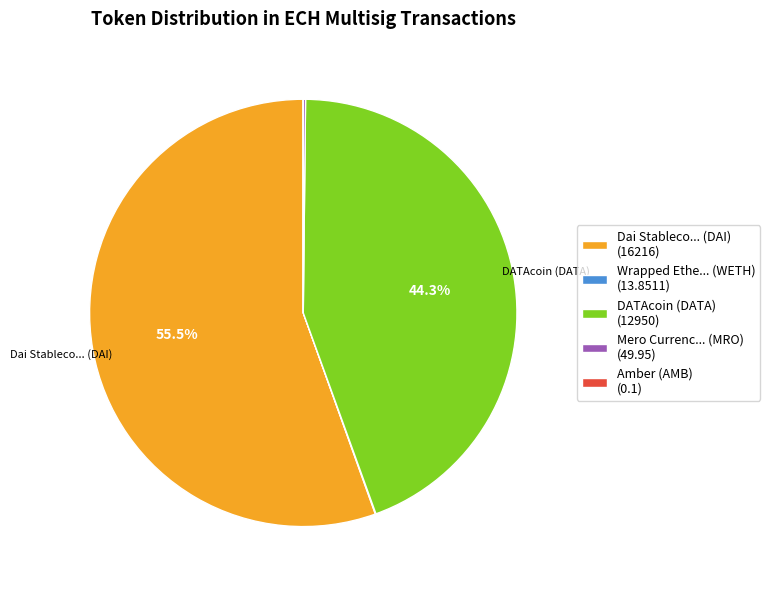

What percentage do DATAcoin (DATA) (12950) and Dai Stableco... (DAI) (16216) together represent?

99.8%